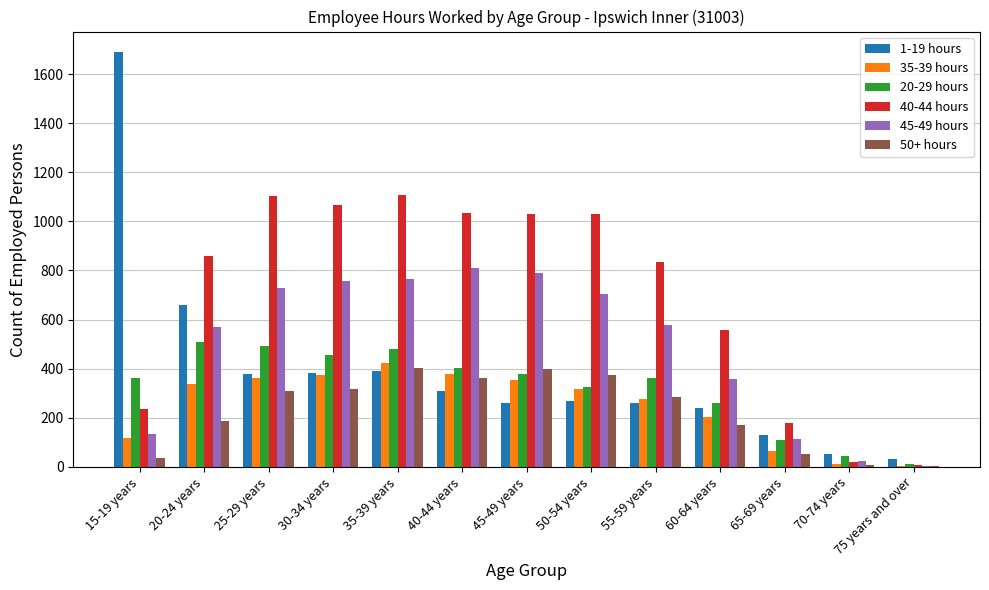

True or false: 35-39 hours has a value of 89 at 20-24 years.

False